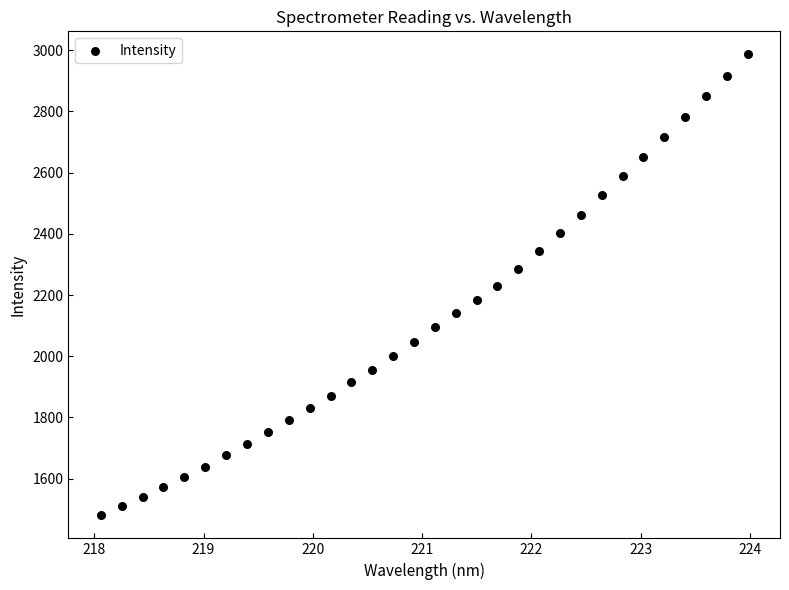

What is the range of Y values (max minus min)?

1506.1